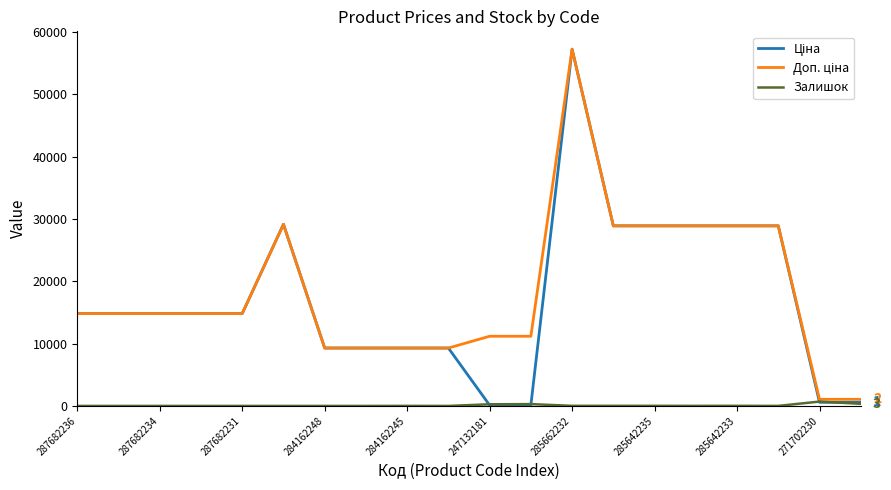

What is the greatest value displayed?

57258.0